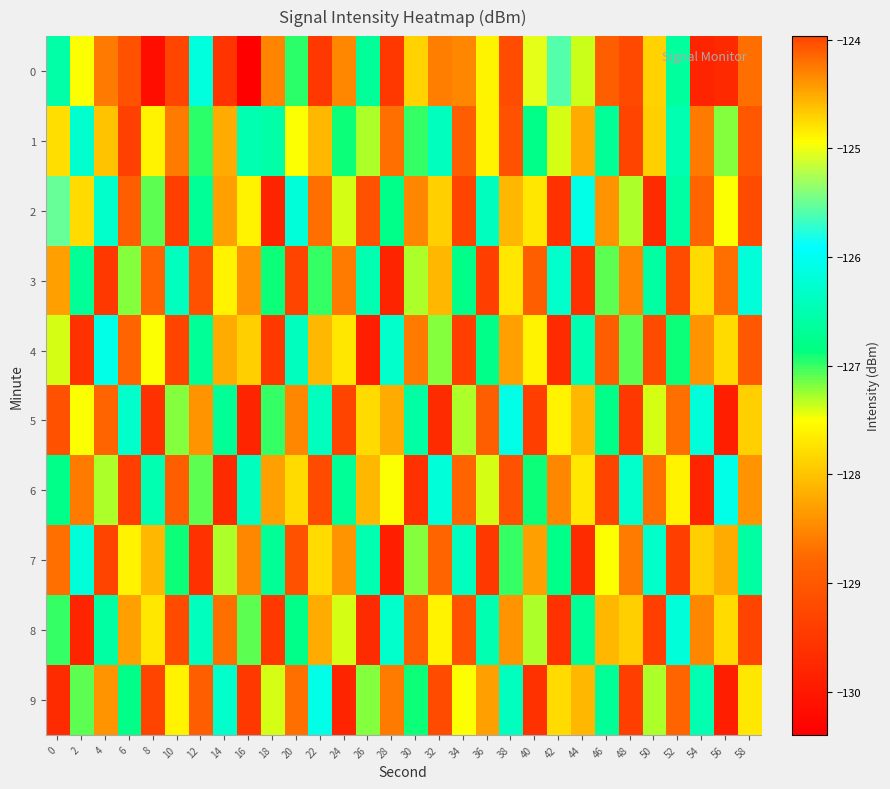

Rank the series at 4 from lowest to highest value.

3, 7, 5, 9, 1, 6, 8, 2, 4, 0